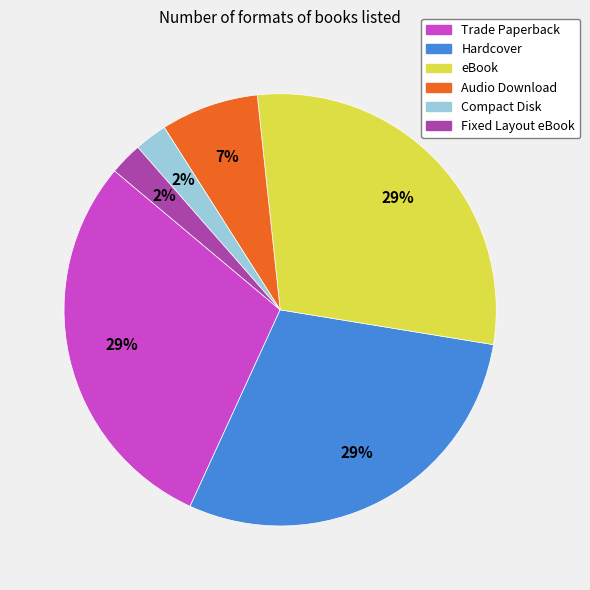

The eBook slice represents 16% of the pie. True or false?

False